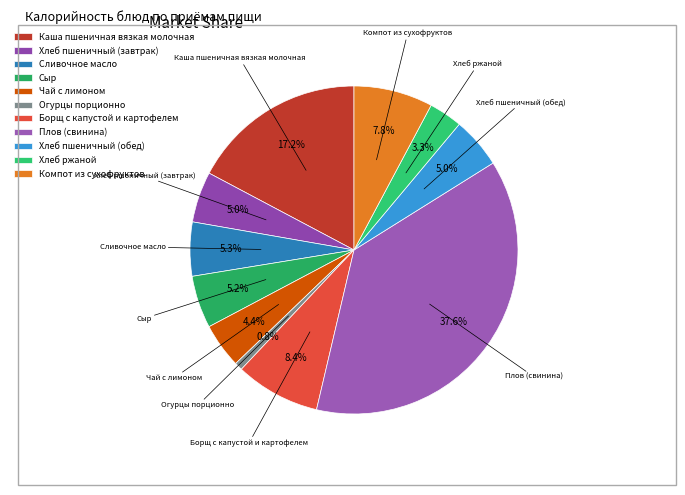

What portion of the pie excludes Компот из сухофруктов?

92.2%